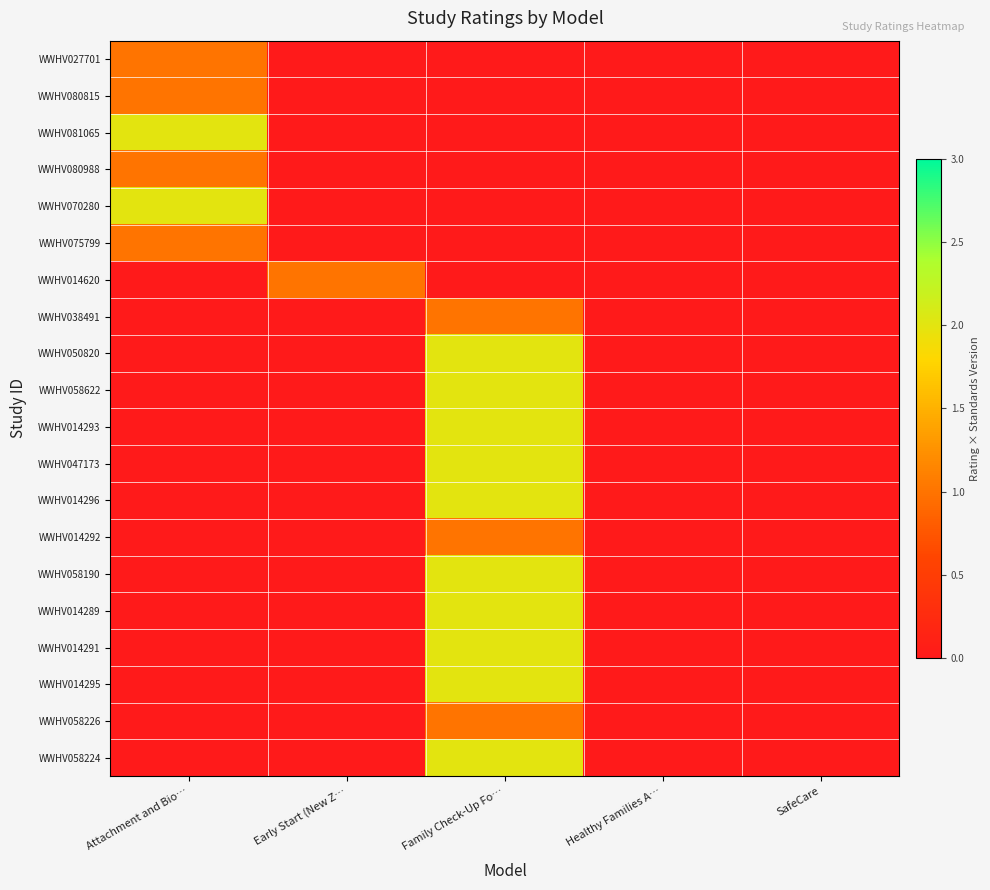

At how many categories does at least one series exceed 0?

3